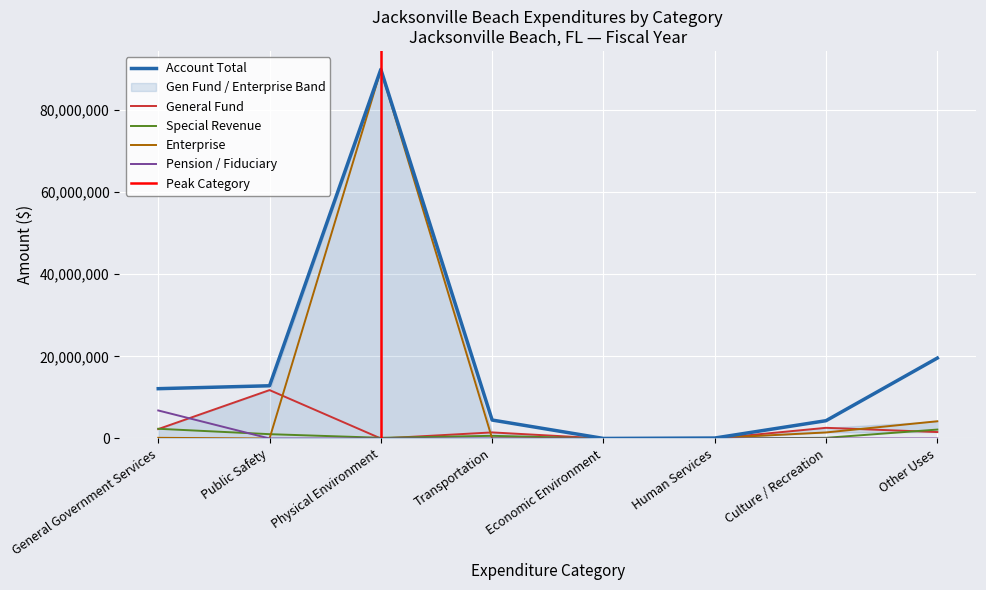

The value of Enterprise at Human Services is 108244. True or false?

True